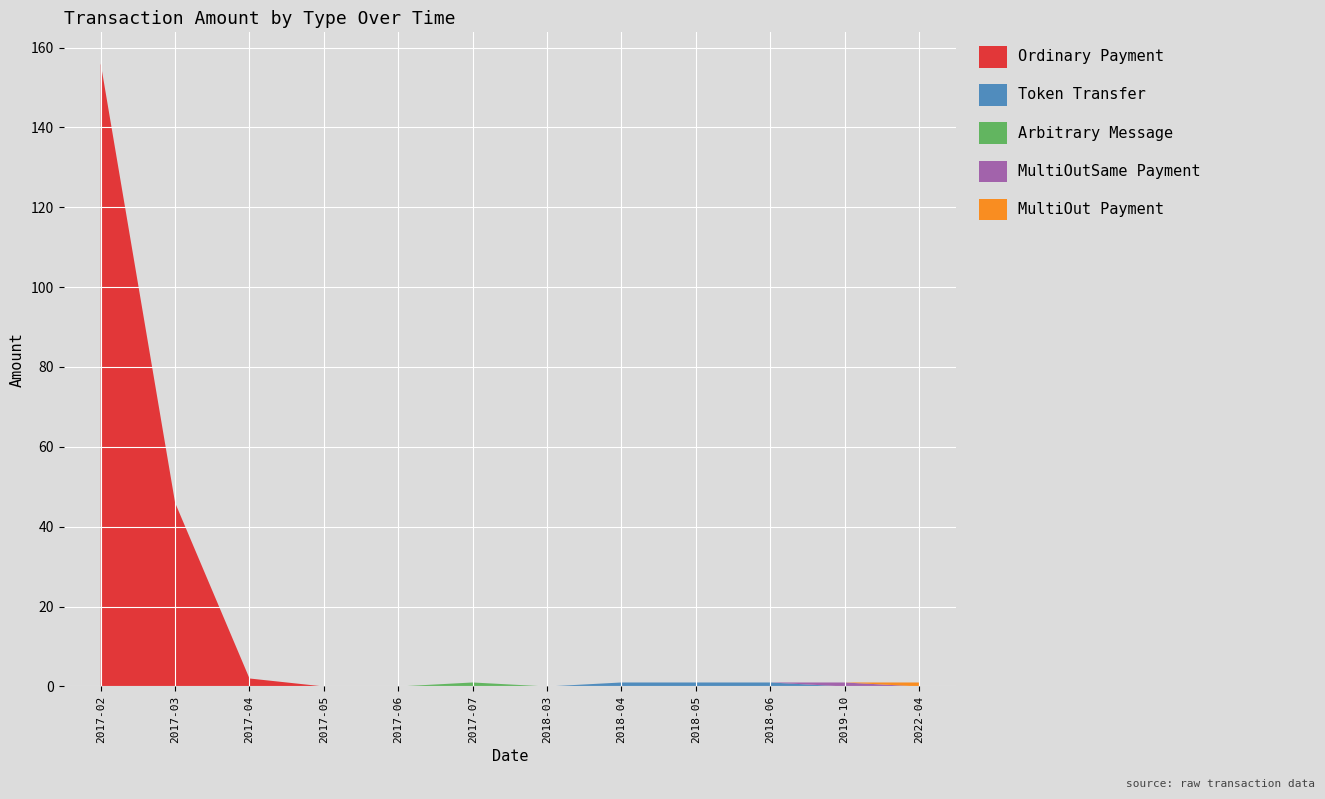

Reading left to right, transcribe all the data shown in this chart.

Ordinary Payment: 2017-02=156.0	2017-03=46.0	2017-04=2.0	2017-05=0.0	2017-06=0.0	2017-07=0.0	2018-03=0.0	2018-04=0.0	2018-05=0.0	2018-06=0.0	2019-10=0.0	2022-04=0.0
Token Transfer: 2017-02=0.0	2017-03=0.0	2017-04=0.0	2017-05=0.0	2017-06=0.0	2017-07=0.0	2018-03=0.0	2018-04=1.0	2018-05=1.0	2018-06=1.0	2019-10=0.0	2022-04=0.0
Arbitrary Message: 2017-02=0.0	2017-03=0.0	2017-04=0.0	2017-05=0.0	2017-06=0.0	2017-07=1.0	2018-03=0.0	2018-04=0.0	2018-05=0.0	2018-06=0.0	2019-10=0.0	2022-04=0.0
MultiOutSame Payment: 2017-02=0.0	2017-03=0.0	2017-04=0.0	2017-05=0.0	2017-06=0.0	2017-07=0.0	2018-03=0.0	2018-04=0.0	2018-05=0.0	2018-06=0.0	2019-10=1.0	2022-04=0.0
MultiOut Payment: 2017-02=0.0	2017-03=0.0	2017-04=0.0	2017-05=0.0	2017-06=0.0	2017-07=0.0	2018-03=0.0	2018-04=0.0	2018-05=0.0	2018-06=0.0	2019-10=0.0	2022-04=1.0